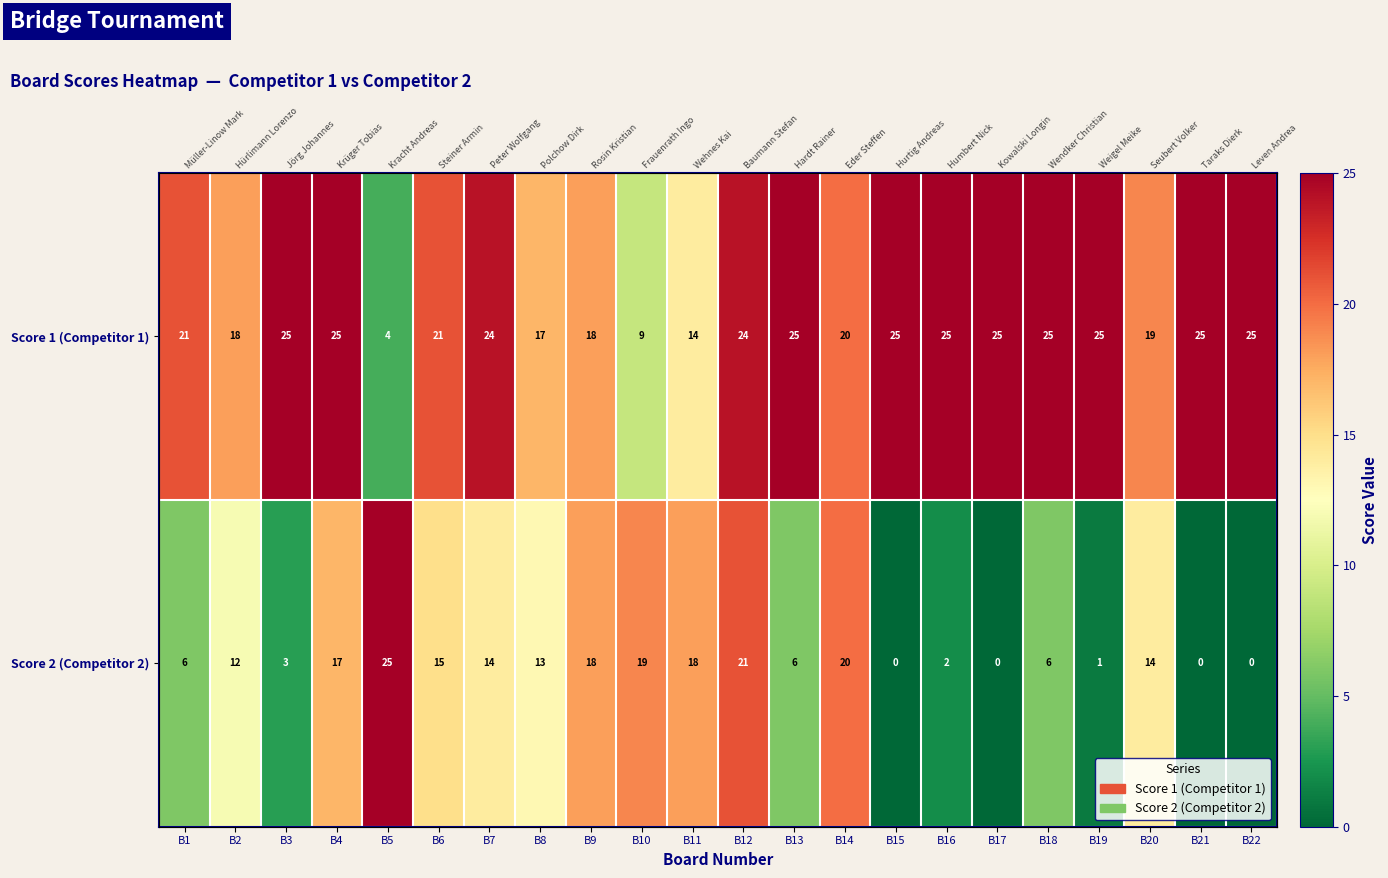

Is the value of Score 1 (Competitor 1) at B15 greater than the value of Score 2 (Competitor 2) at B11?

Yes